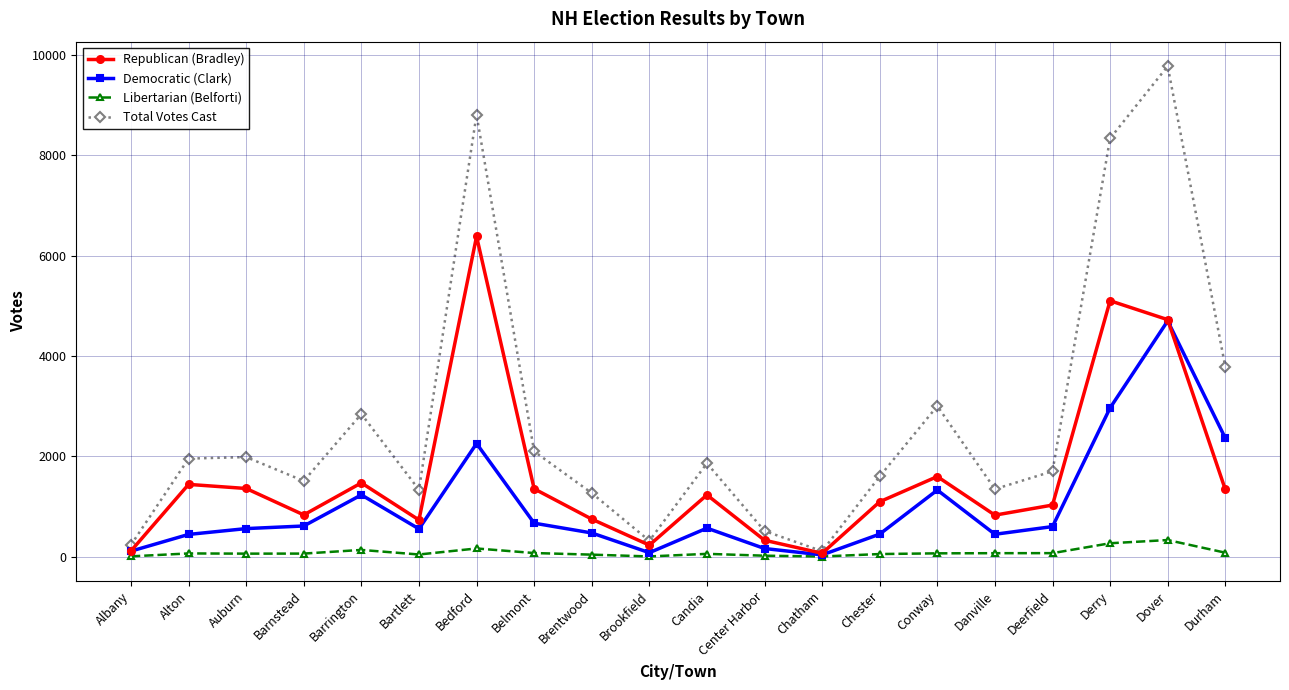

Which series has the largest total across all categories?

Total Votes Cast